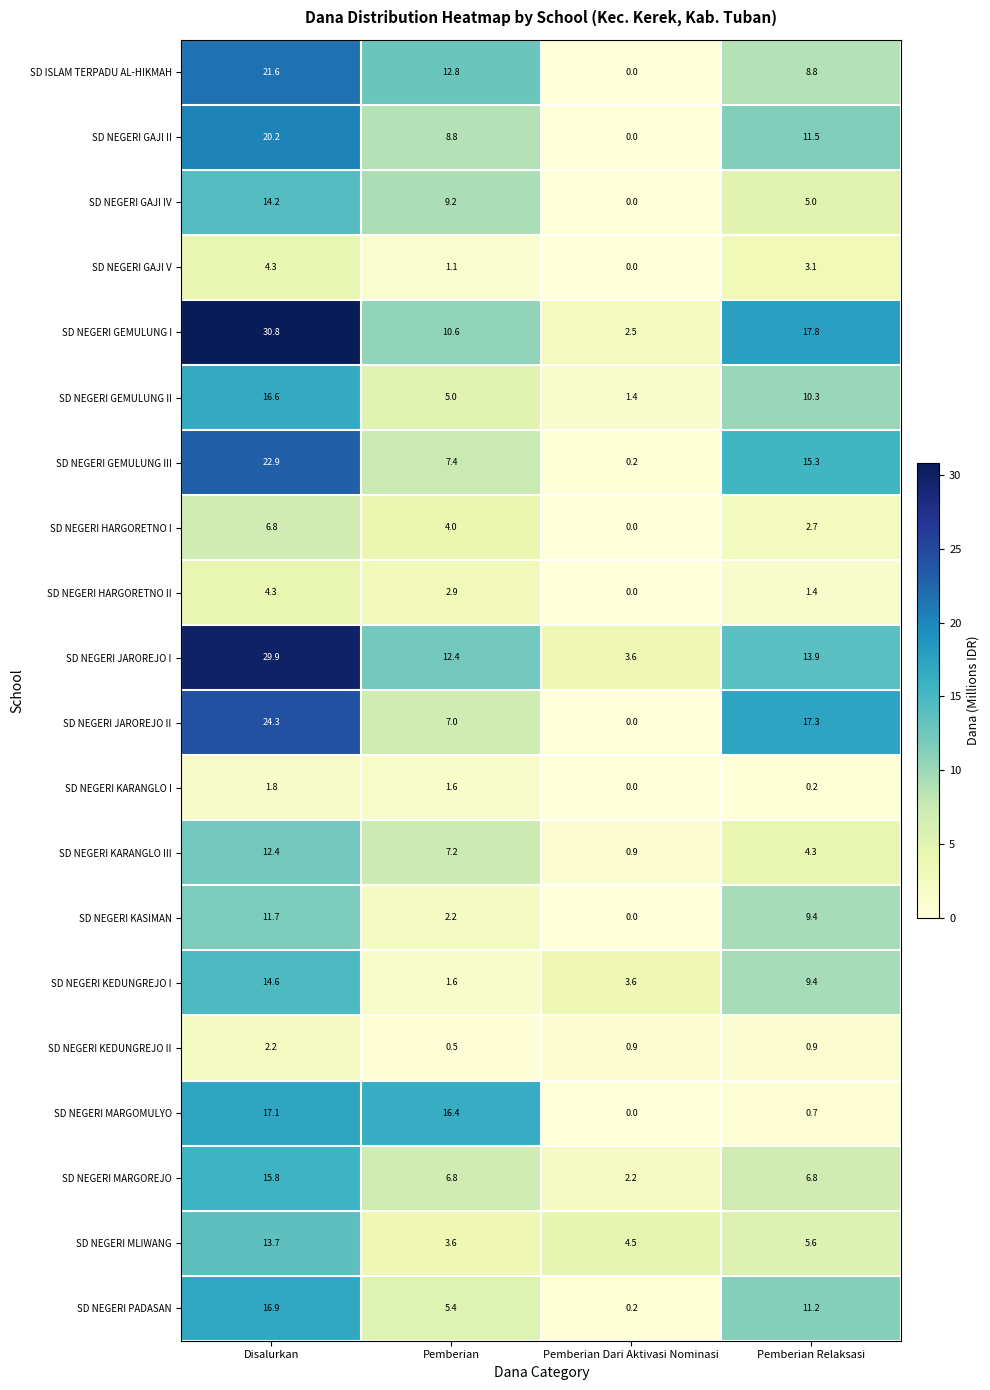

What is the difference between the maximum and minimum values in the SD ISLAM TERPADU AL-HIKMAH series?

21.6